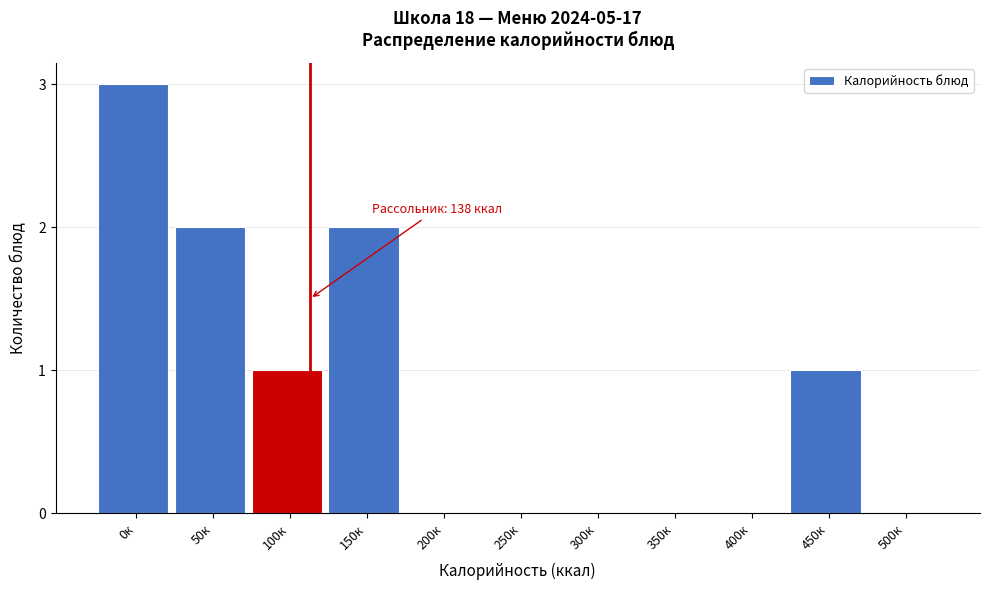

Reading right to left, extract all data points from this chart.

500к=0	450к=1	400к=0	350к=0	300к=0	250к=0	200к=0	150к=2	100к=1	50к=2	0к=3